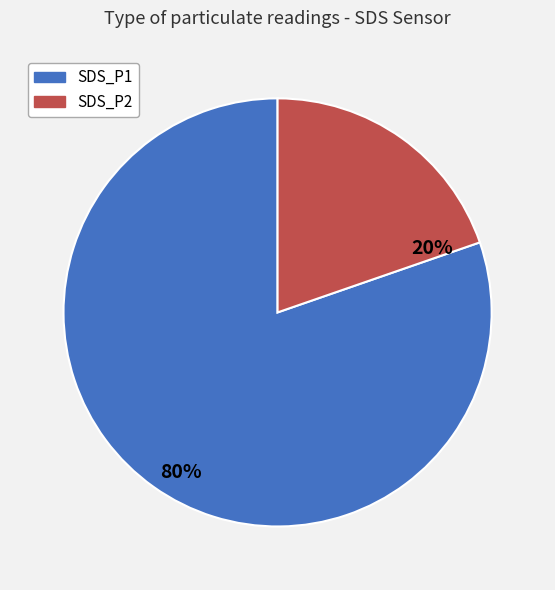

Which slice is the largest?

SDS_P1